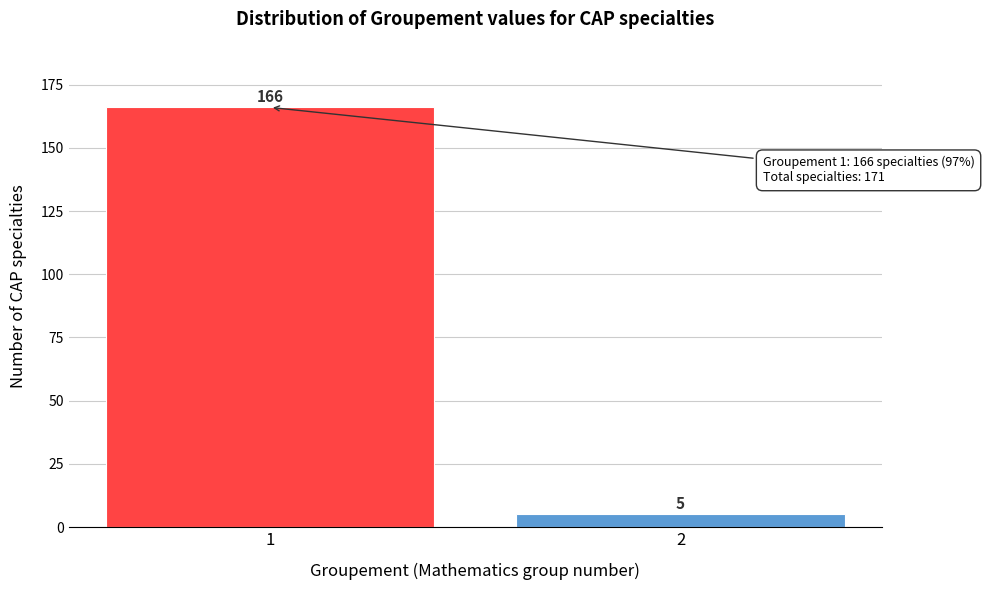

Reading right to left, what are all the values shown in this chart?

2=5	1=166